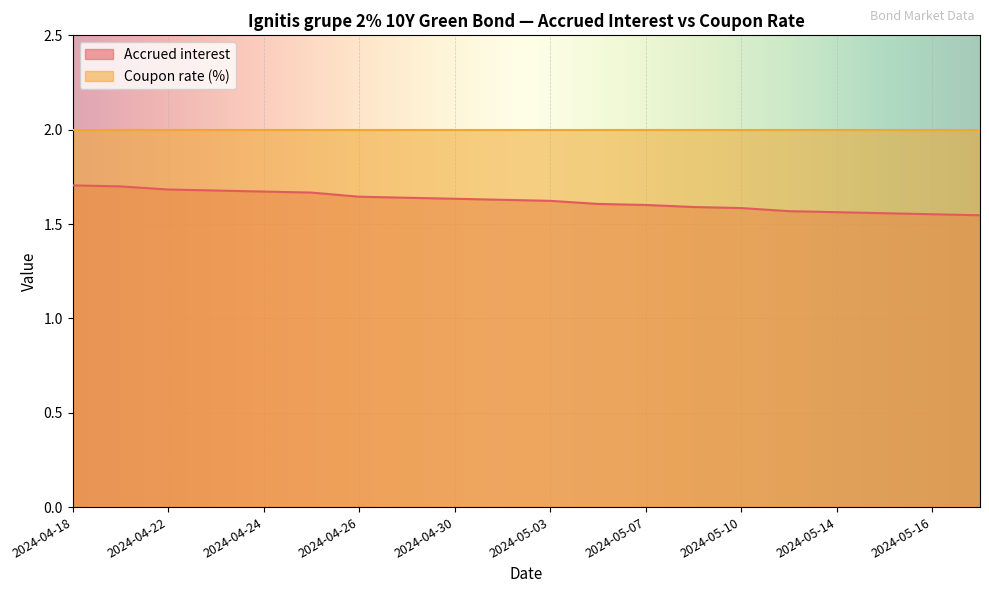

Reading left to right, list all the values displayed in this chart.

1.7	1.7	1.7	1.7	1.7	1.7	1.6	1.6	1.6	1.6	1.6	1.6	1.6	1.6	1.6	1.6	1.6	1.6	1.6	1.5